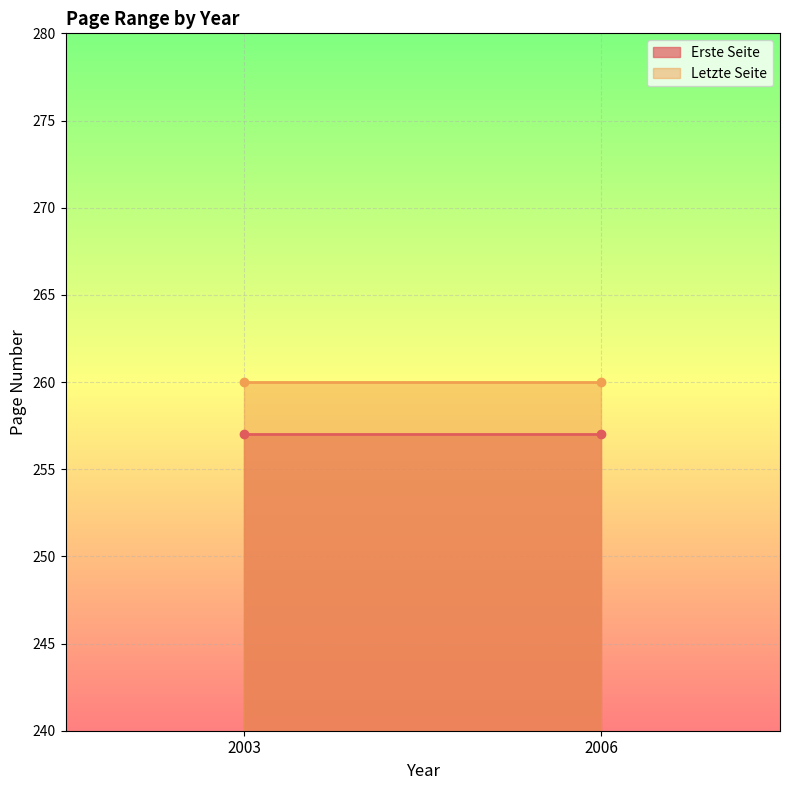

Rank the series at 2006 from highest to lowest value.

Letzte Seite, Erste Seite